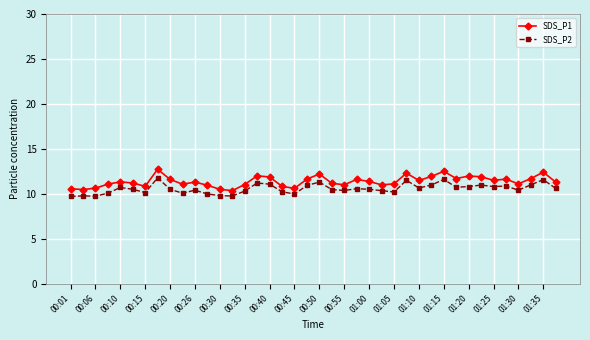

What is the value of the SDS_P1 point at the 16th from the left?

12.0